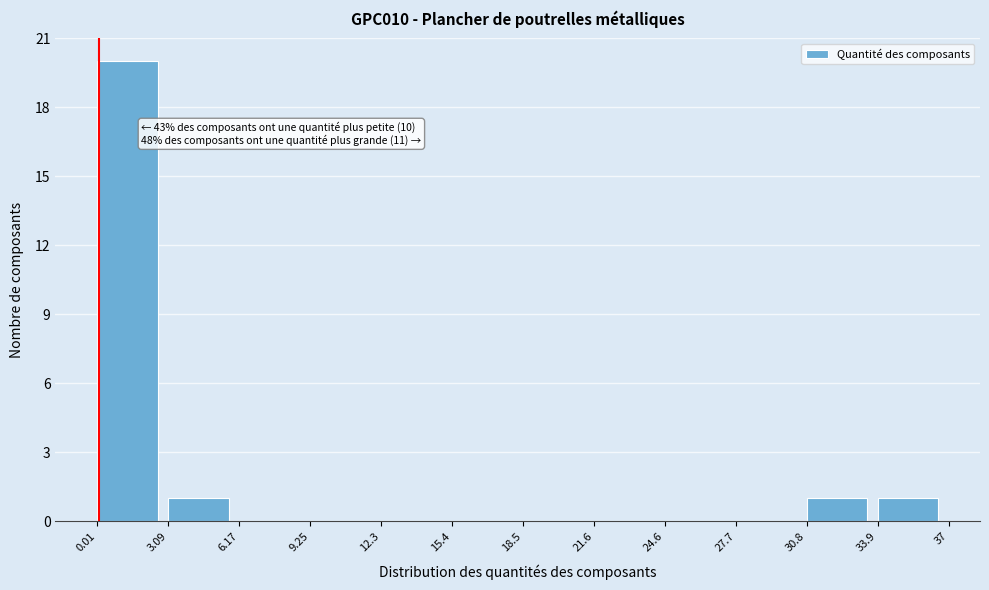

Which range on the x-axis has the tallest bar?

0.01 to 3.09